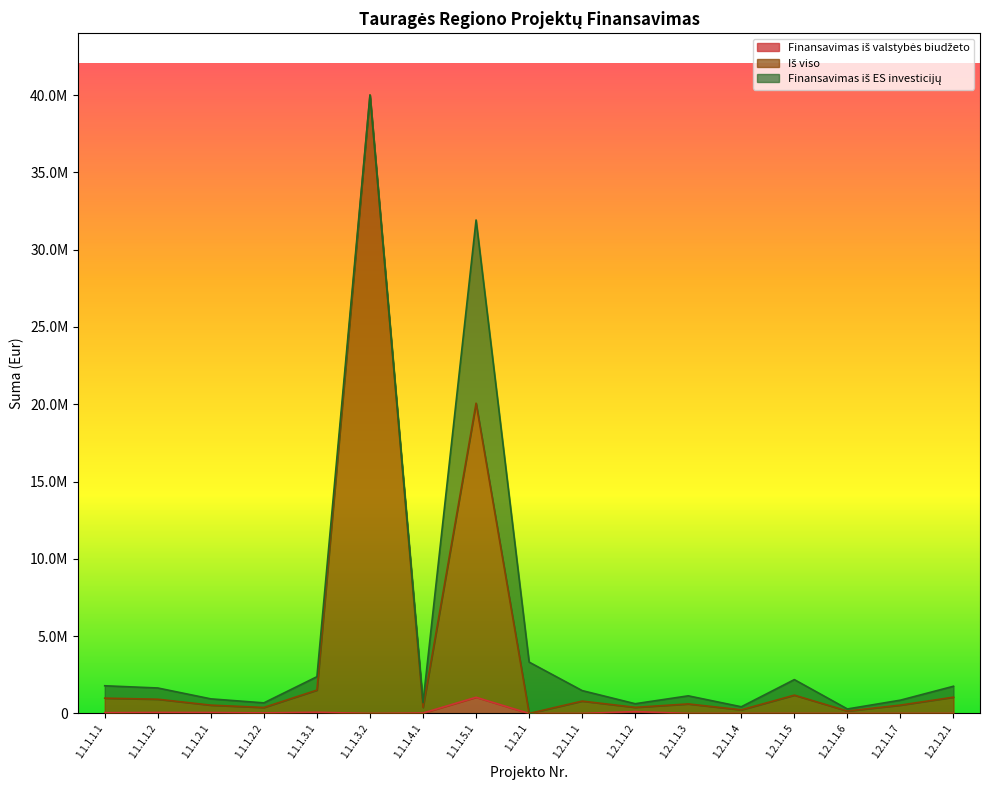

The Iš viso series shows 156711.5 at 1.2.1.1.6. True or false?

True